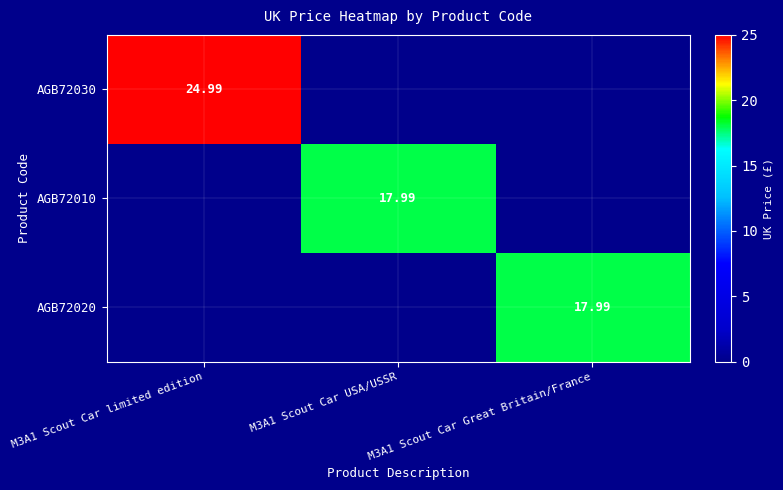

Which series changed the most between M3A1 Scout Car limited edition and M3A1 Scout Car USA/USSR?

AGB72030